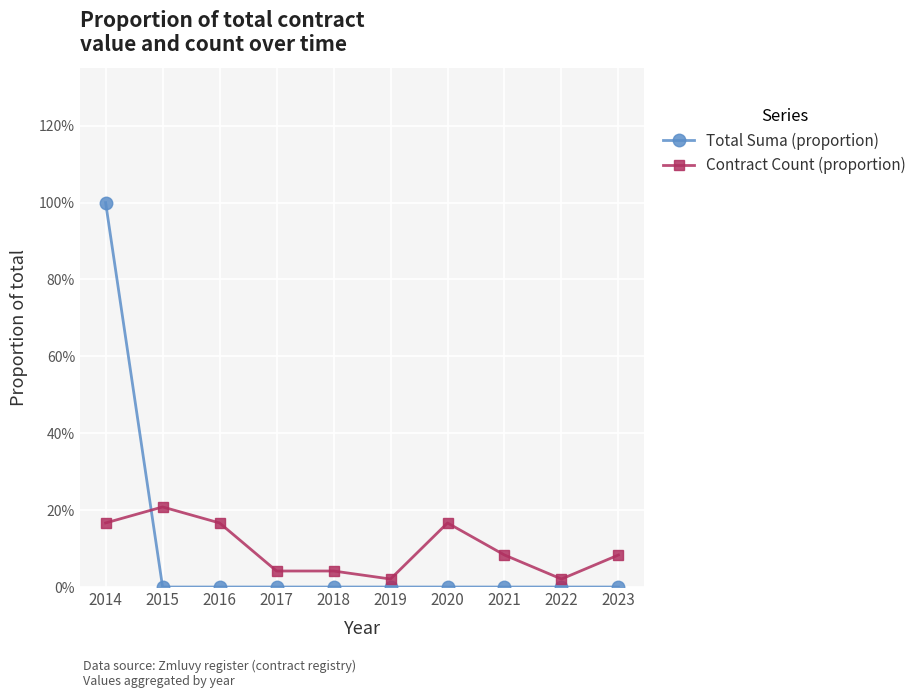

What are all the series names shown in the legend?

Total Suma (proportion), Contract Count (proportion)